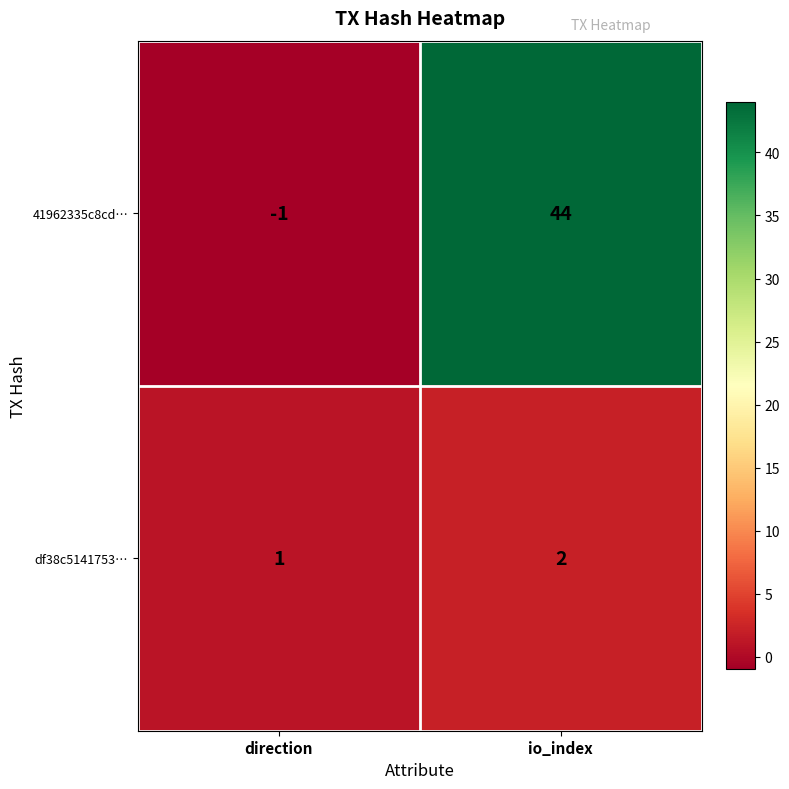

Reading right to left, transcribe all the data shown in this chart.

41962335c8cd…: 44	-1
df38c5141753…: 2	1